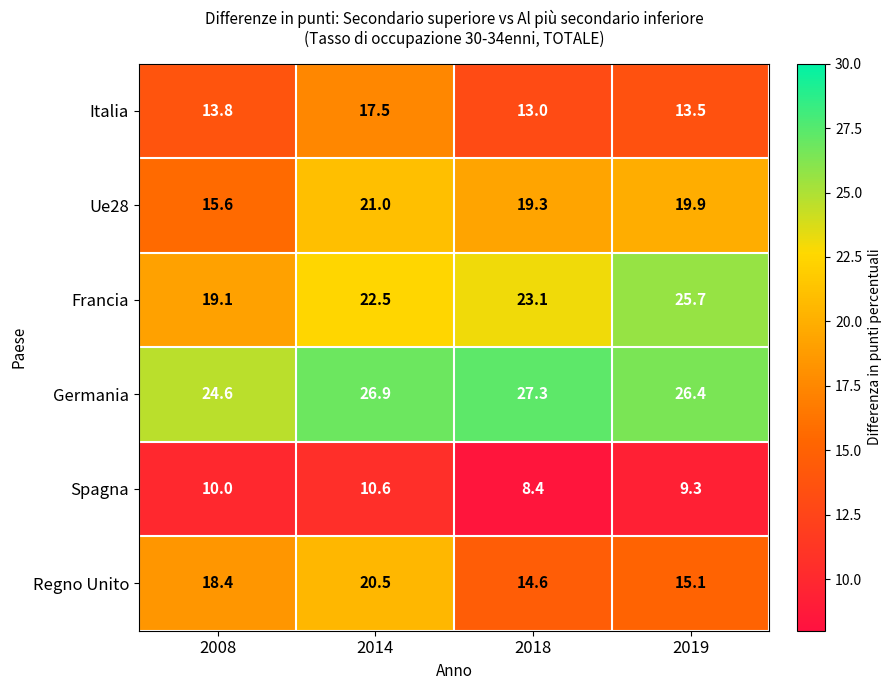

True or false: Spagna has a value of 4.2 at 2008.

False